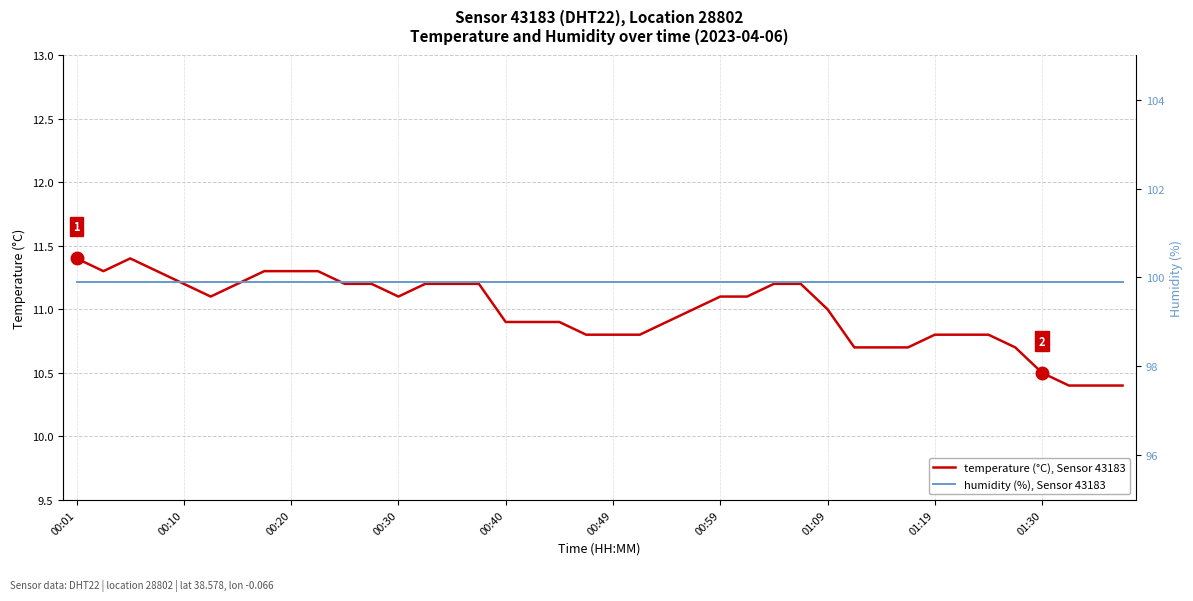

True or false: humidity (%), Sensor 43183 and temperature (°C), Sensor 43183 cross at least once.

False